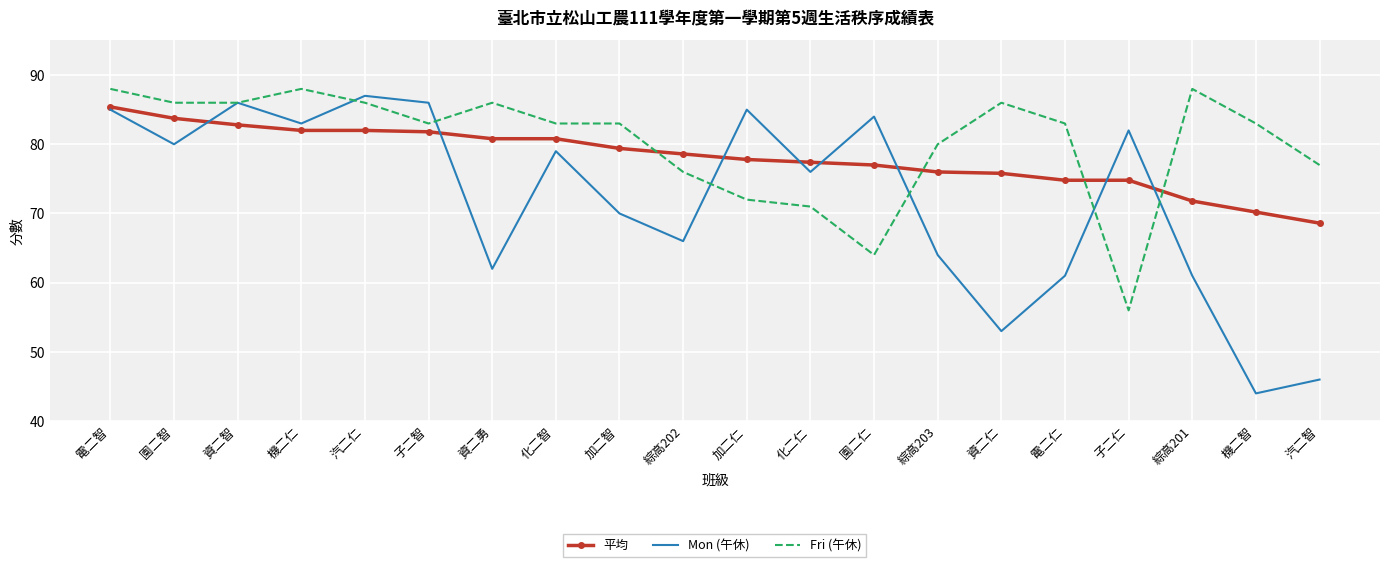

What value does the Fri (午休) series have at 資二勇?

86.0